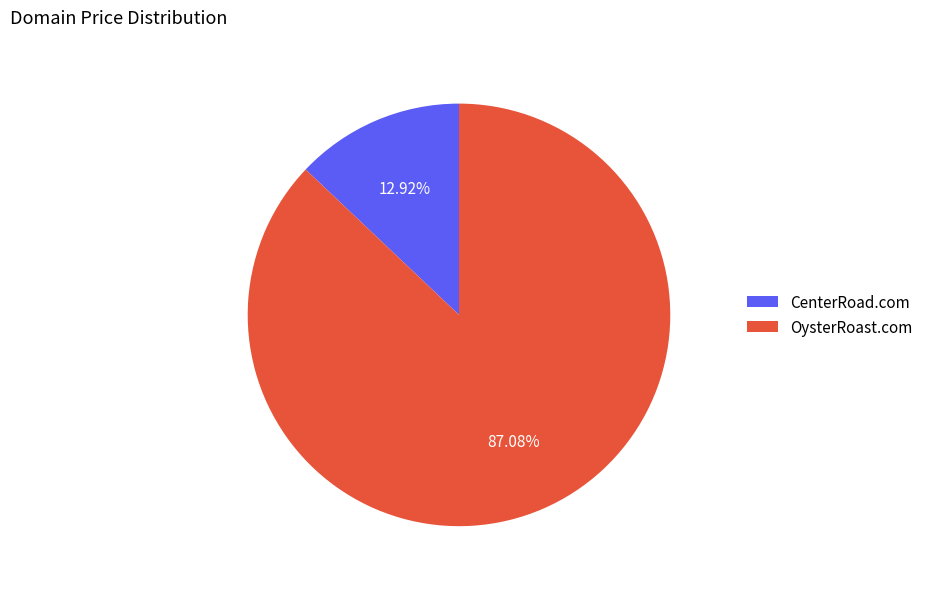

Is there any slice that represents more than half of the pie?

Yes